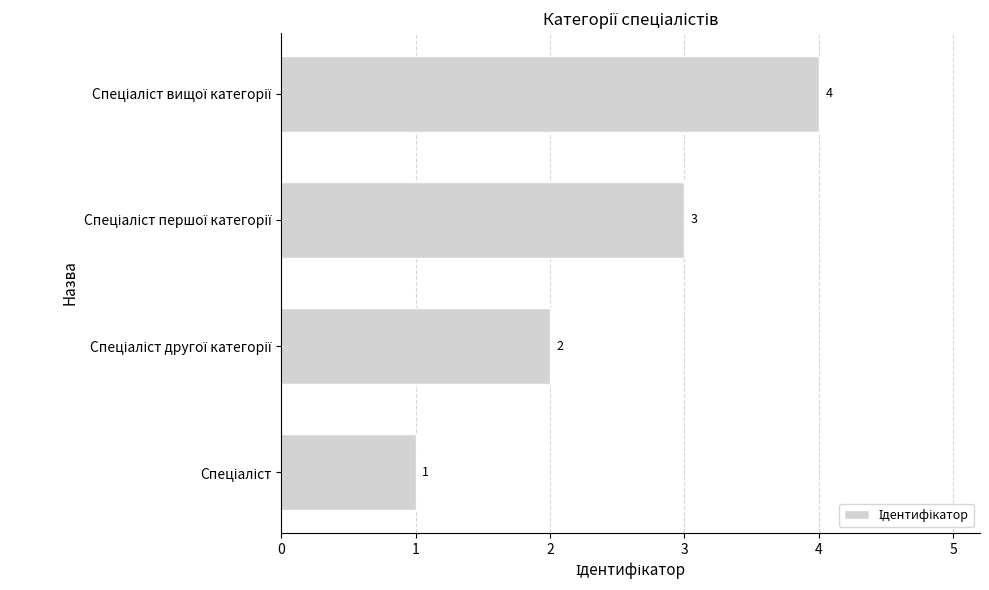

What is the maximum value shown in the chart?

4